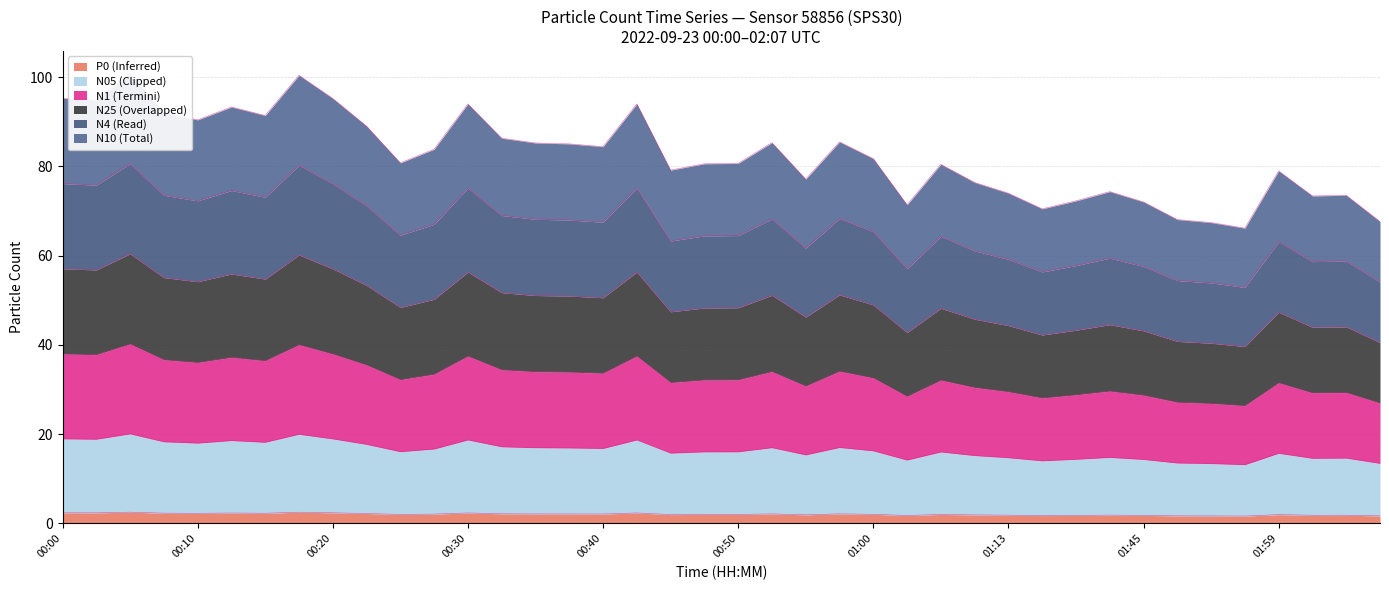

True or false: N1 and P0 intersect in this chart.

False